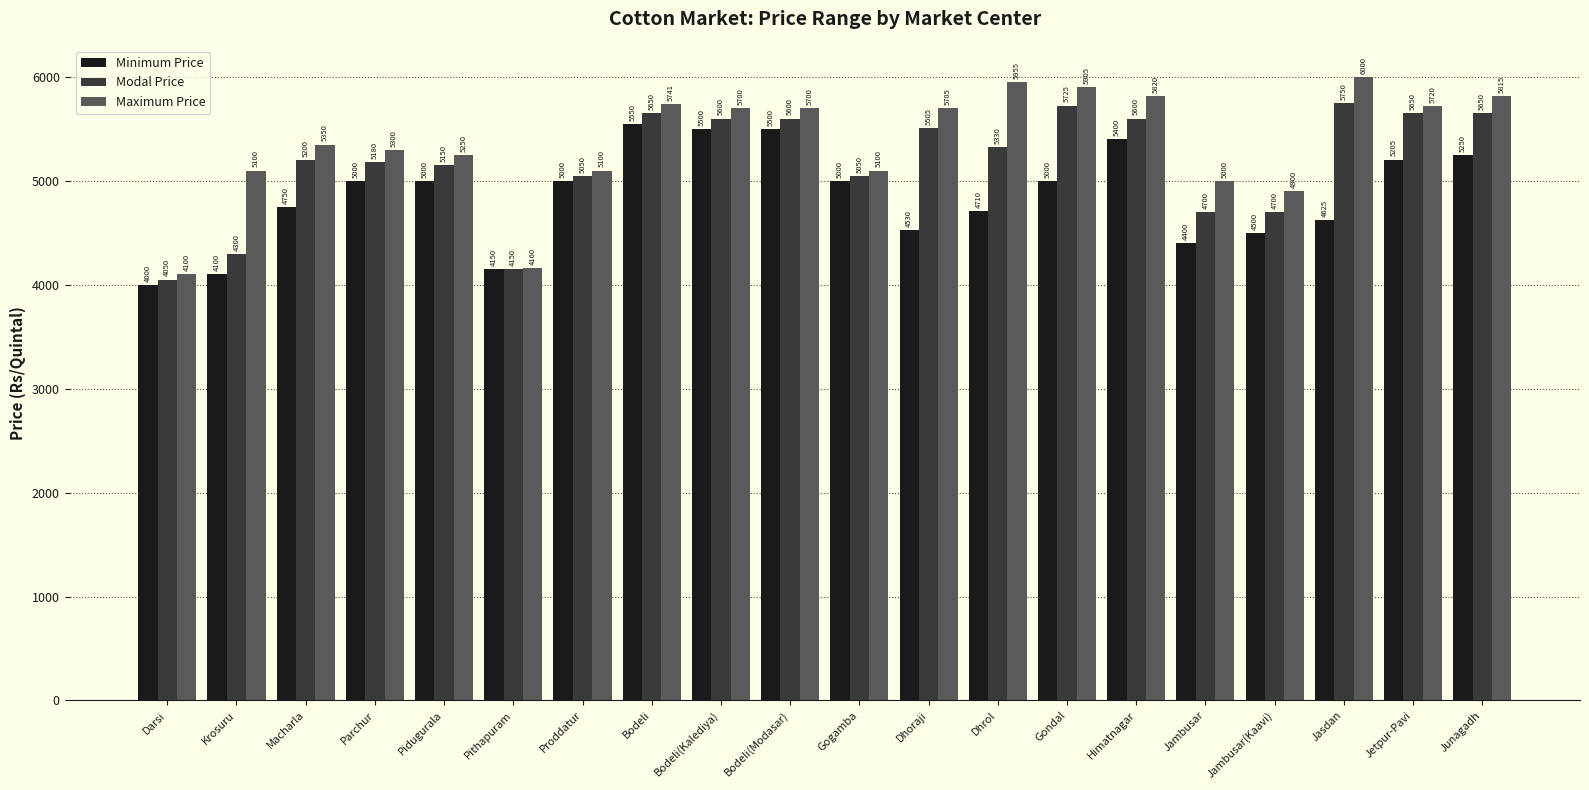

Which series has the widest spread of values?

Maximum Price